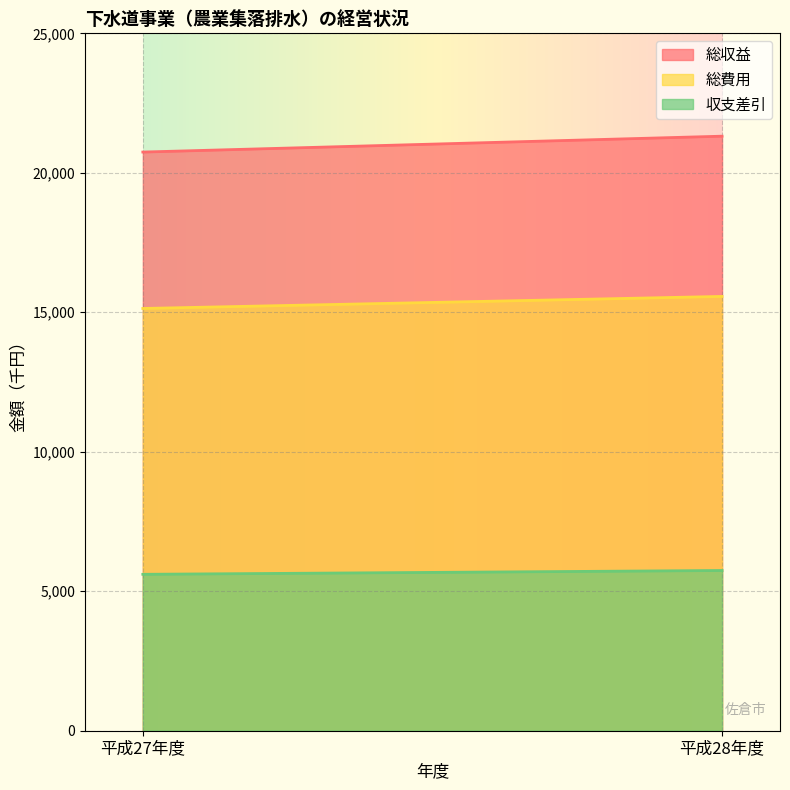

What is the sum of all 収支差引 values?

1702650.0